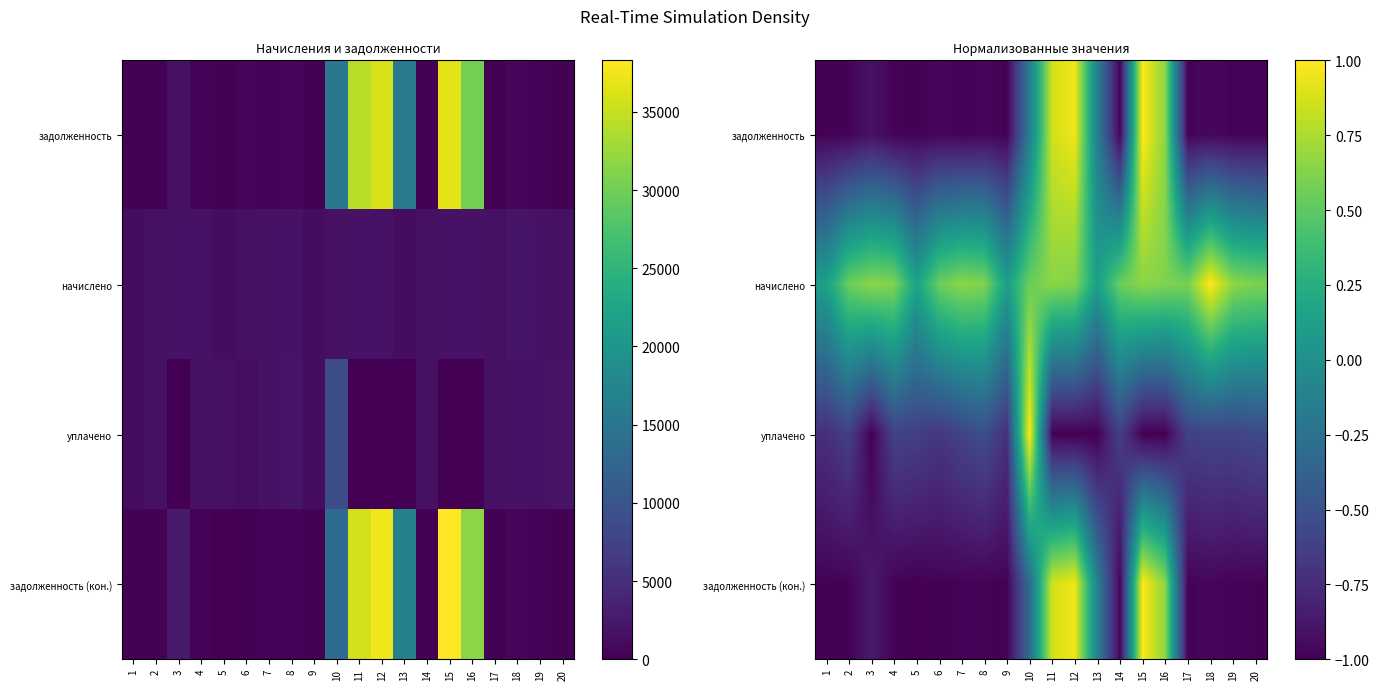

How many уплачено values are between -1 and 0?

19